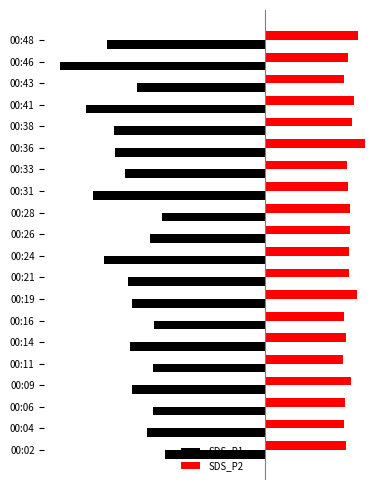

What are all the series names shown in the legend?

SDS_P1, SDS_P2